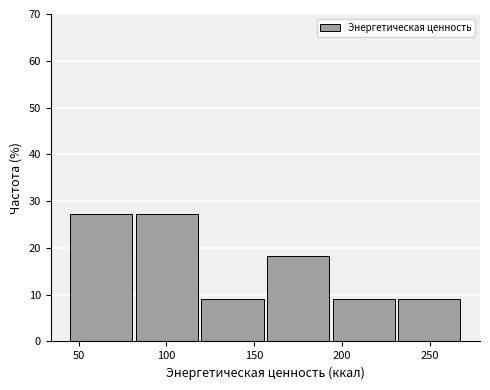

Reading left to right, list every bar in this chart as the range it spans on the x-axis followed by its height. Neither the bar edges nor the heights are printed on the chart, so give them approximately, as read against the axes.

45 to 80: 27
80 to 120: 27
120 to 155: 9
155 to 195: 18
195 to 230: 9
230 to 270: 9